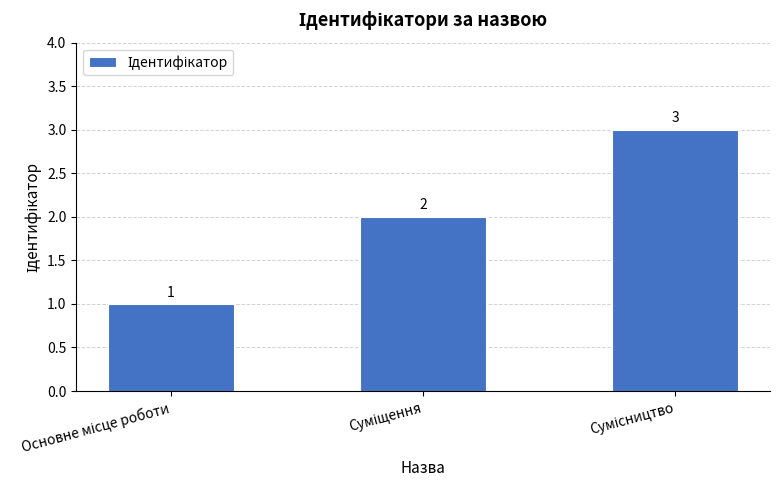

What is the sum of all values?

6